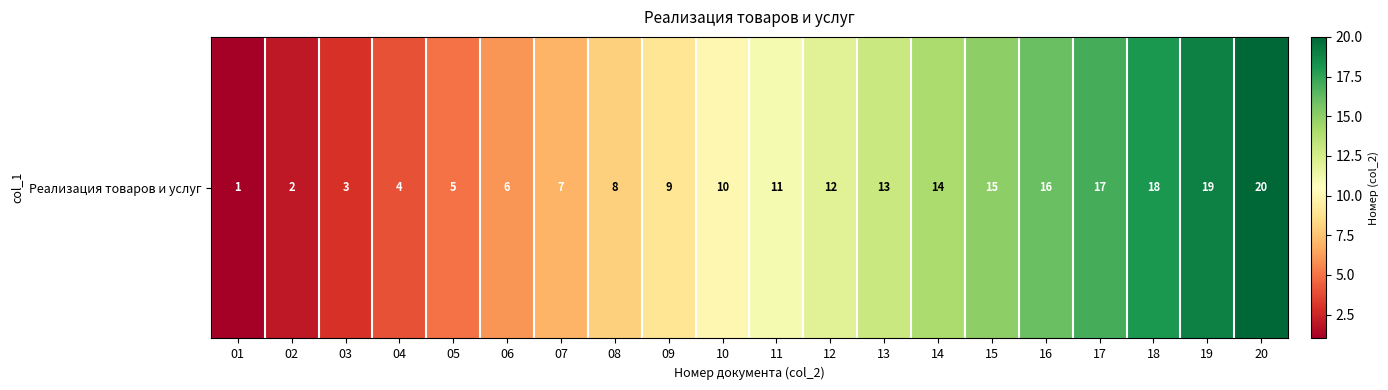

How many data points are above 11?

9